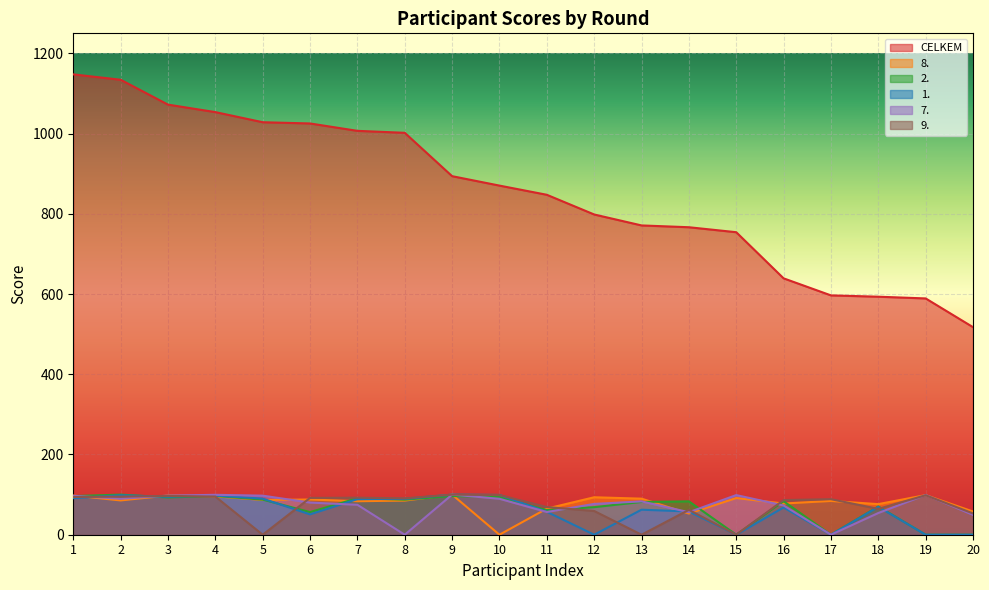

What is the difference between the highest and lowest values at 10?

870.4